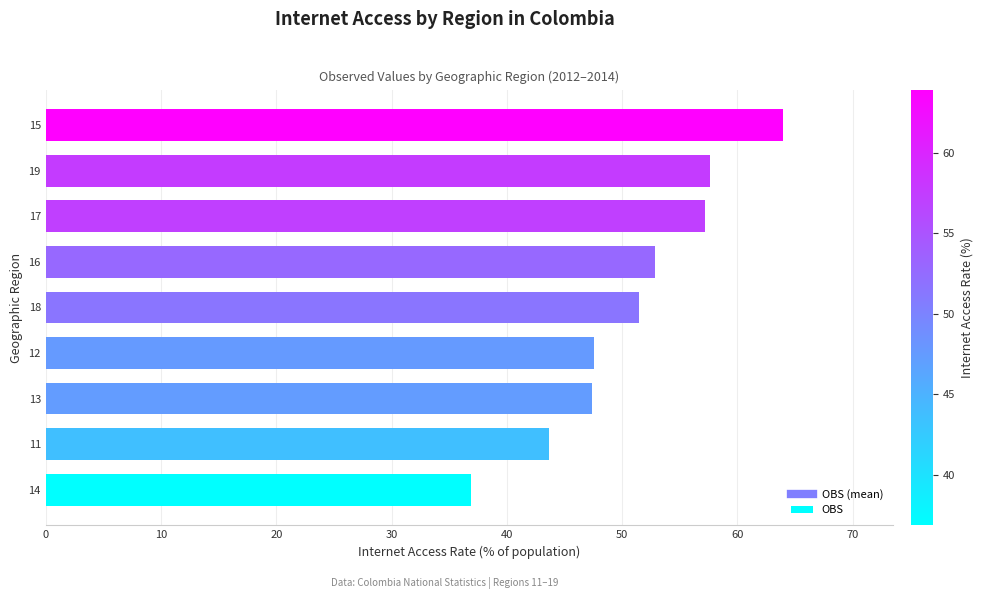

Are the bars horizontal?

Yes